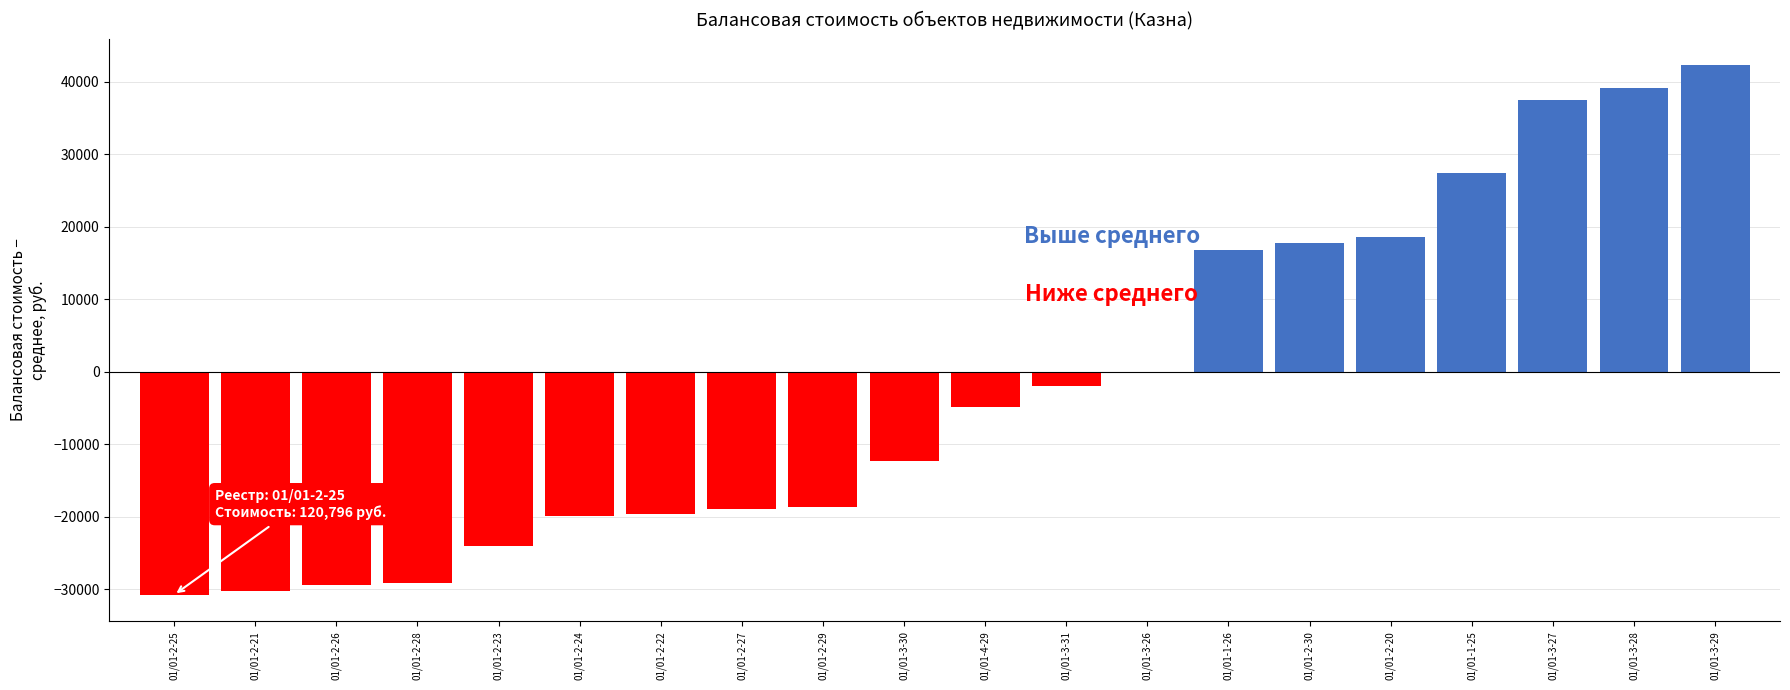

How many values exceed 146665?

10